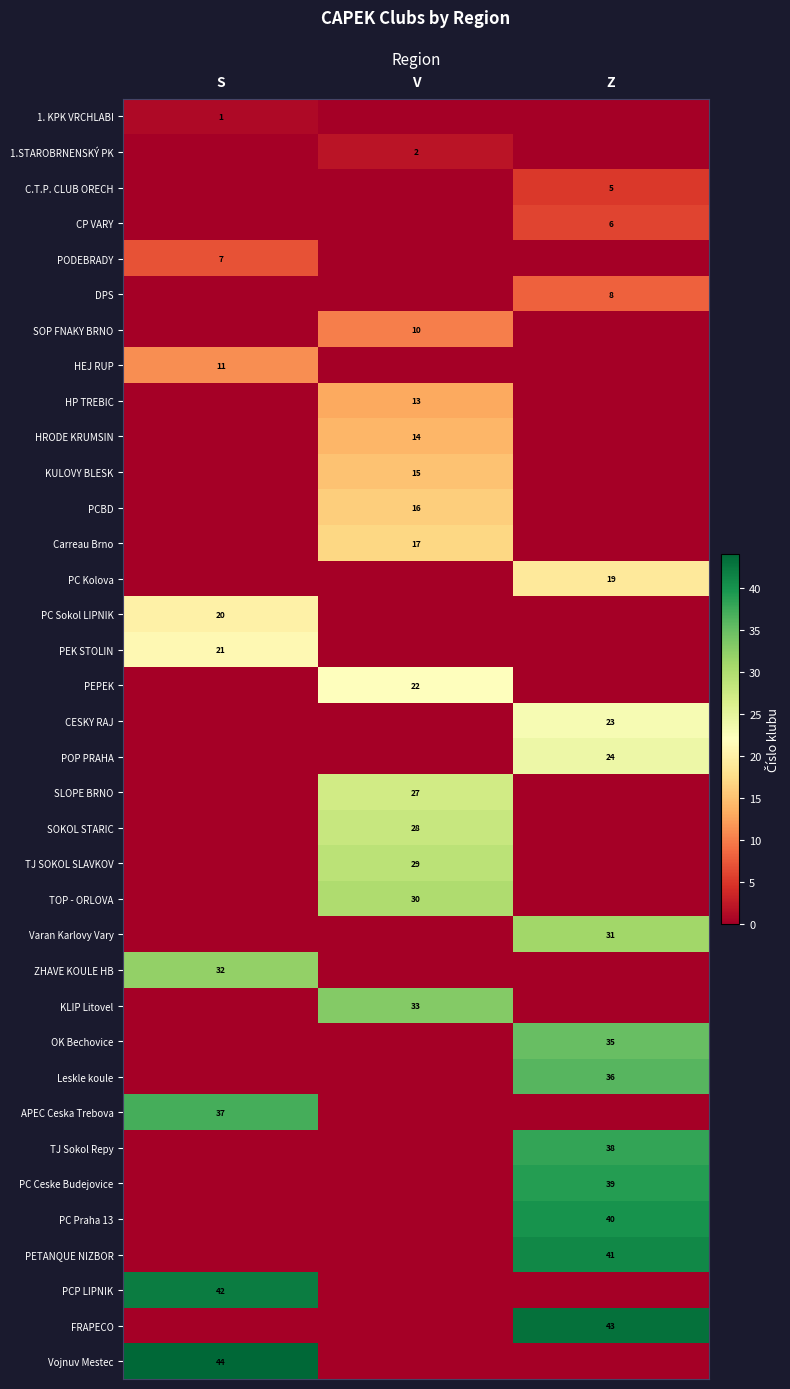

The Varan Karlovy Vary series shows 31 at Z. True or false?

True